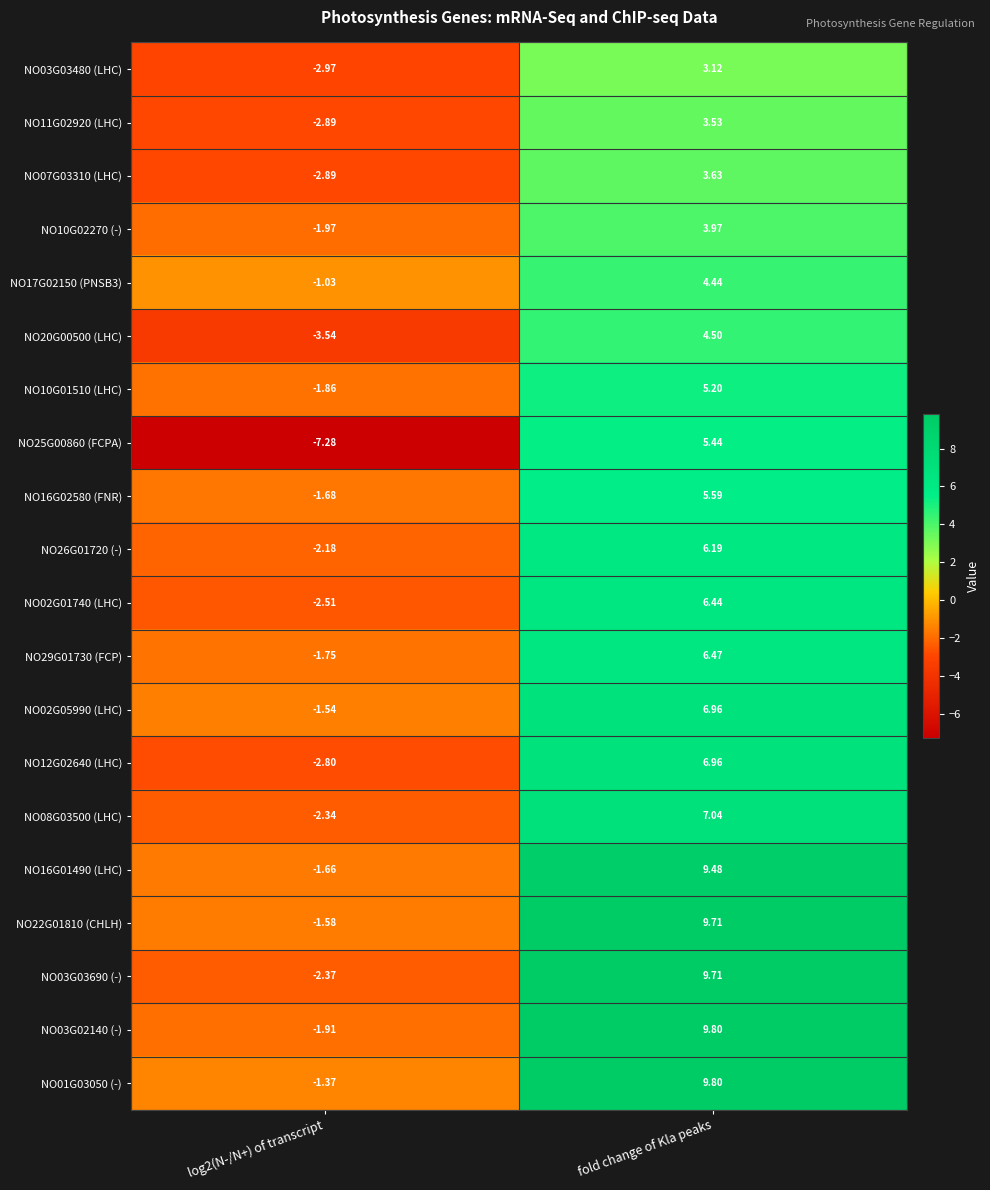

Which category has the highest value in the NO25G00860 (FCPA) series?

fold change of Kla peaks